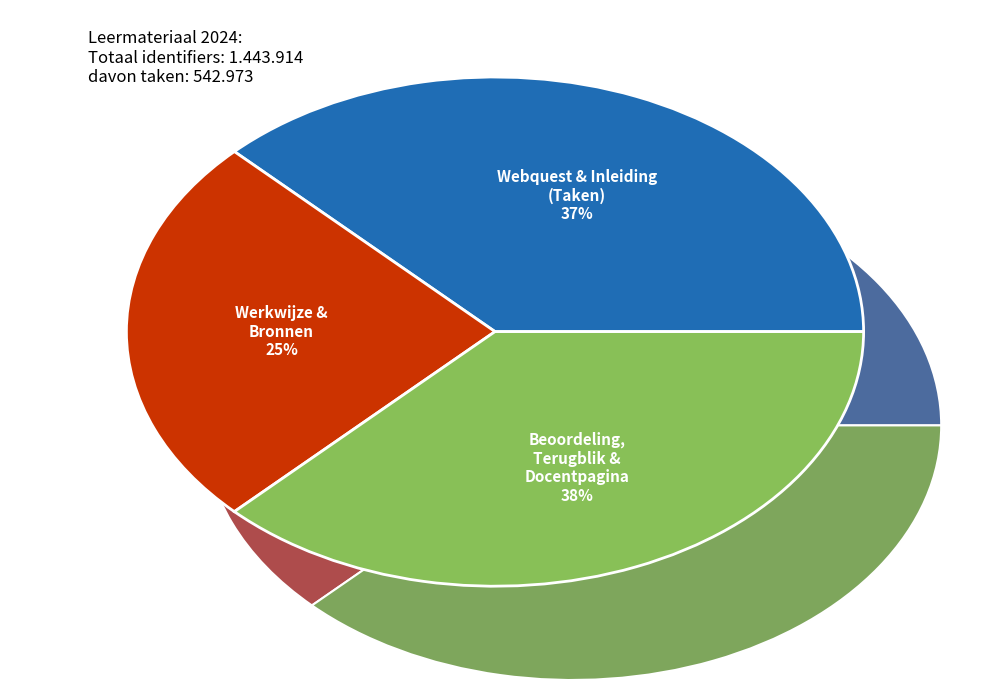

Does 6. Terugblik represent more than half of the total?

No